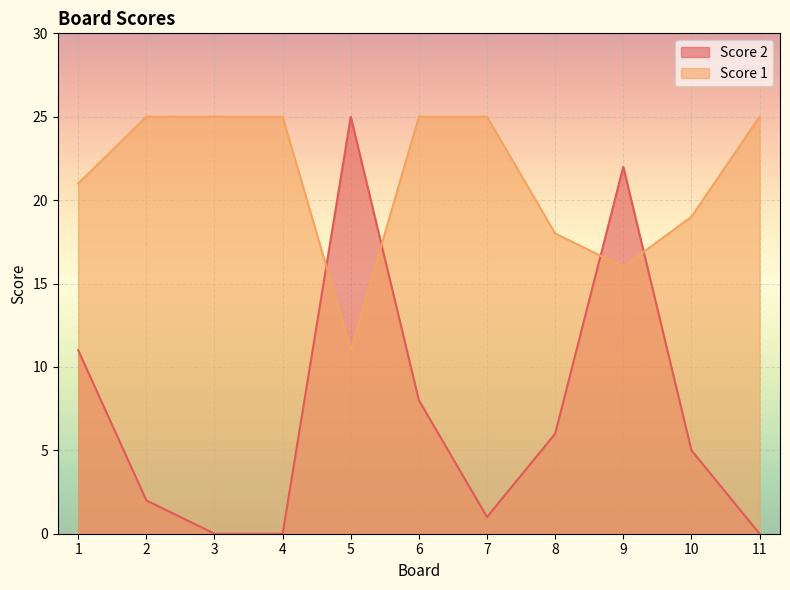

How many lines are shown in the chart?

2